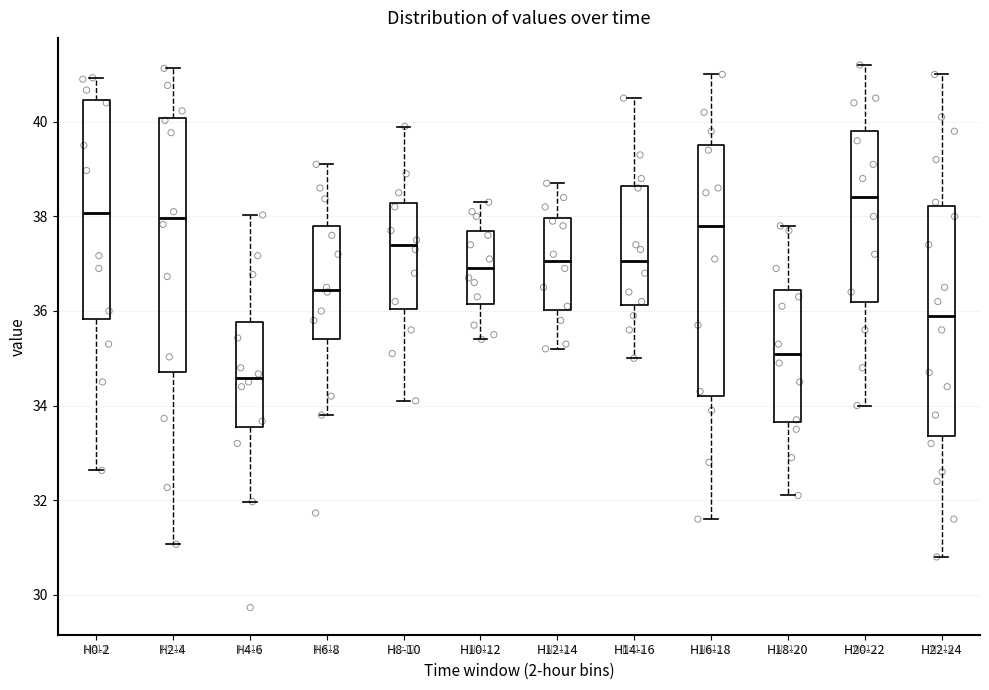

Which box's median line is the lowest?

H4-6